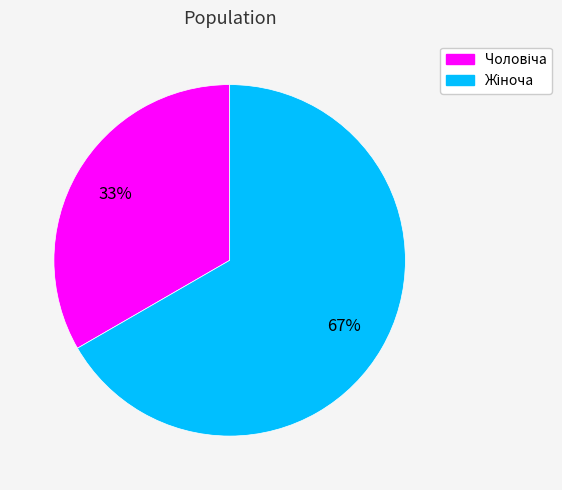

To the nearest percent, what is the average slice percentage?

50%